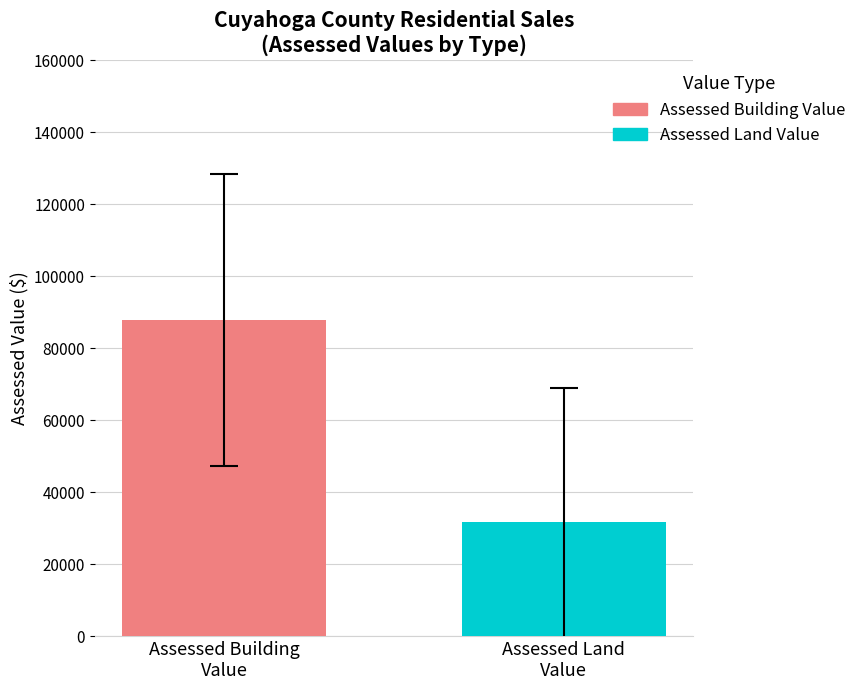

What is the minimum value for Assessed Building Value?

87864.0